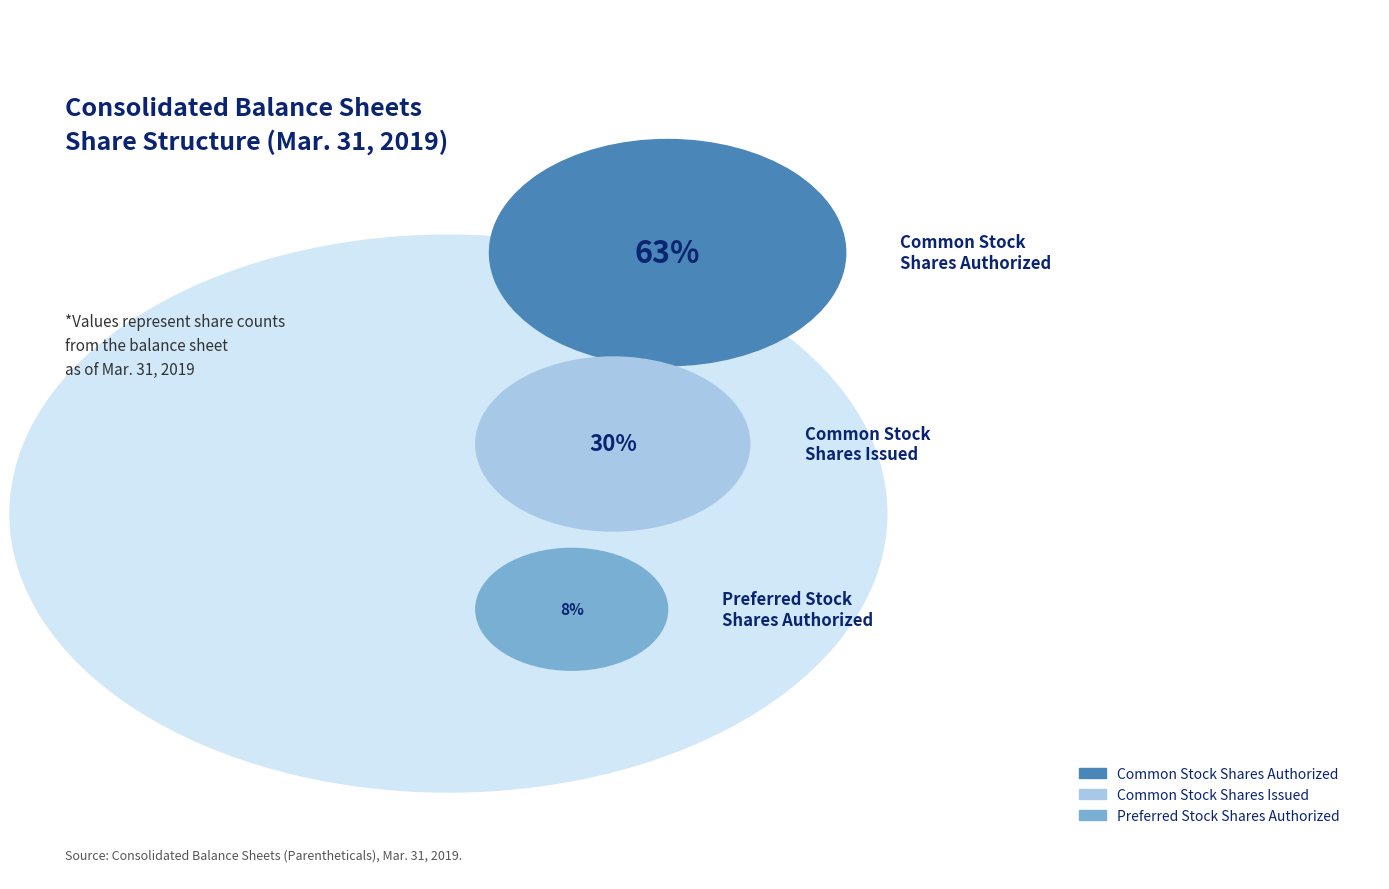

Between Common stock, shares authorized and Preferred stock, shares authorized, which is larger?

Common stock, shares authorized